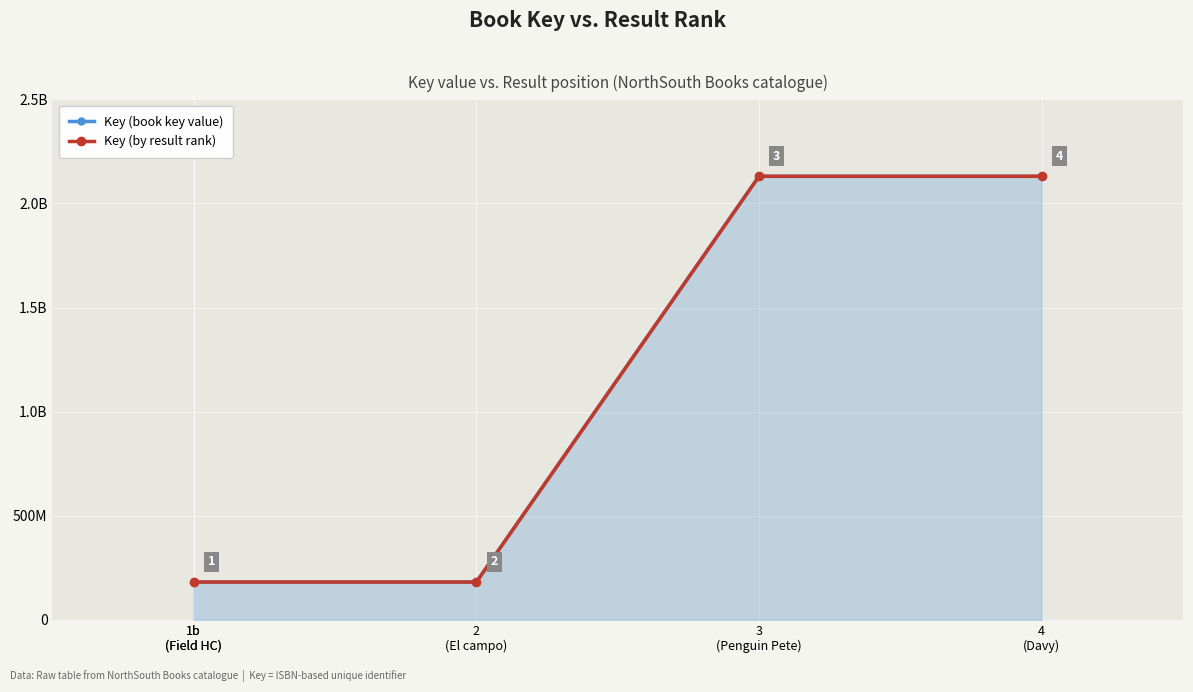

How many interior local peaks (higher than both neighbors) does the data have?

1